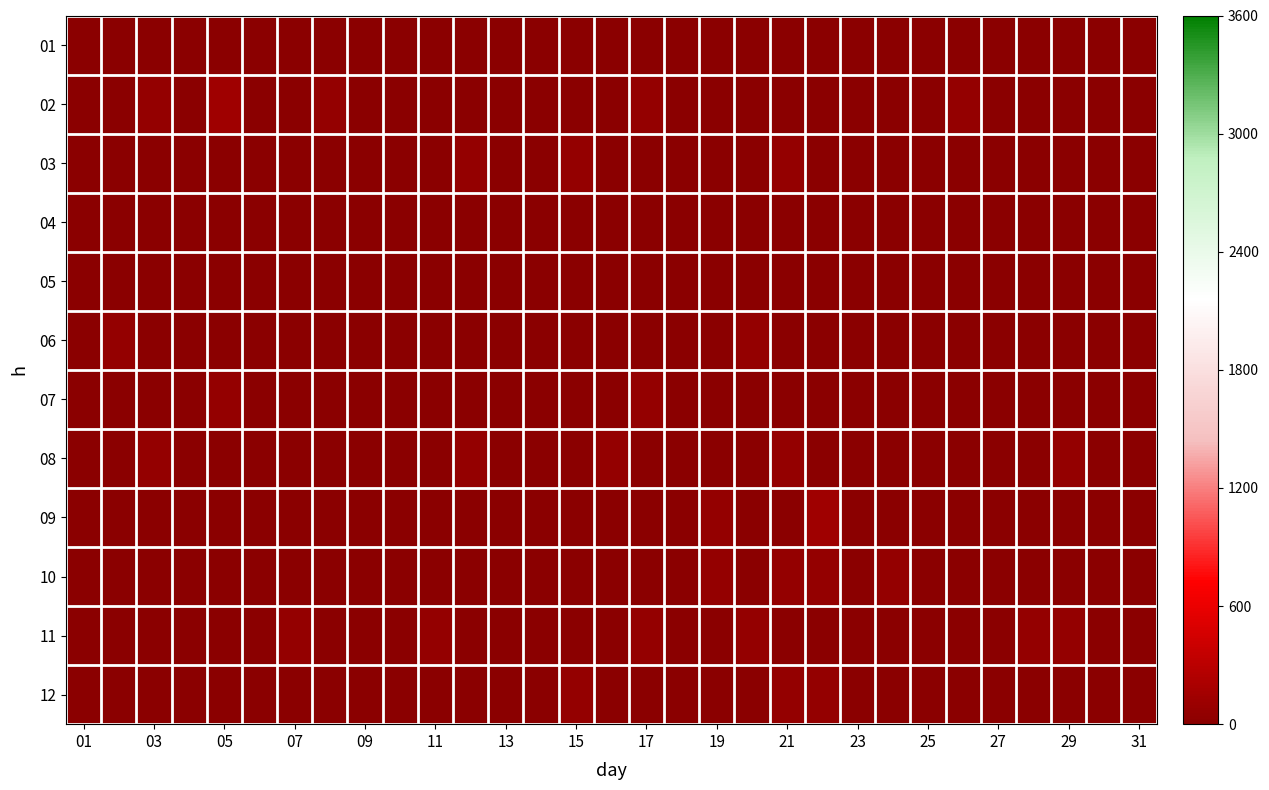

At which category is the sum across all series the highest?

21